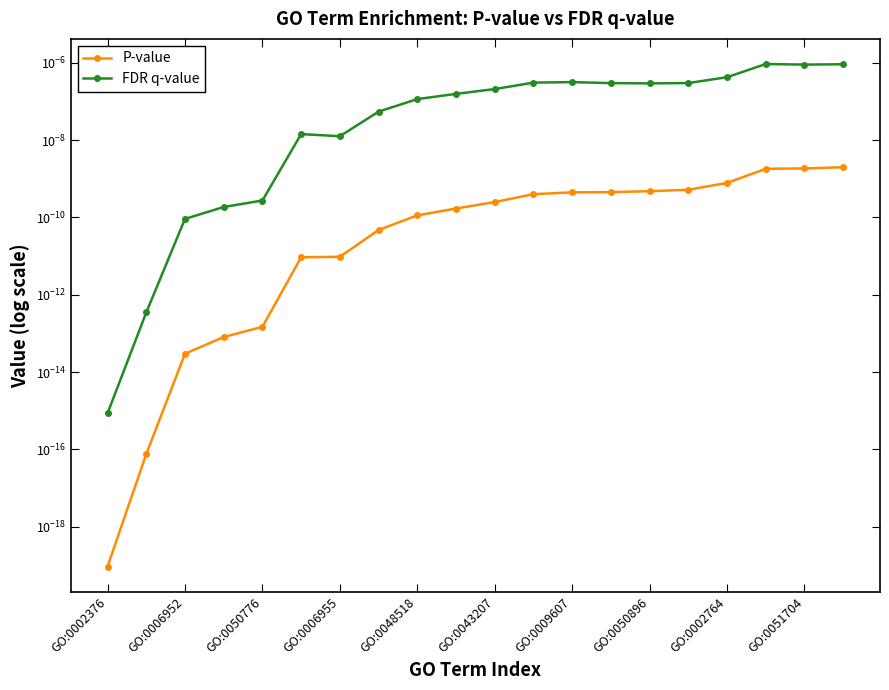

List the labels in order of P-value value, largest first.

19, 18, 17, 16, 15, 14, 13, 12, 11, 10, GO:0051704, GO:0002764, GO:0050896, GO:0009607, GO:0043207, GO:0048518, GO:0006955, GO:0050776, GO:0006952, GO:0002376